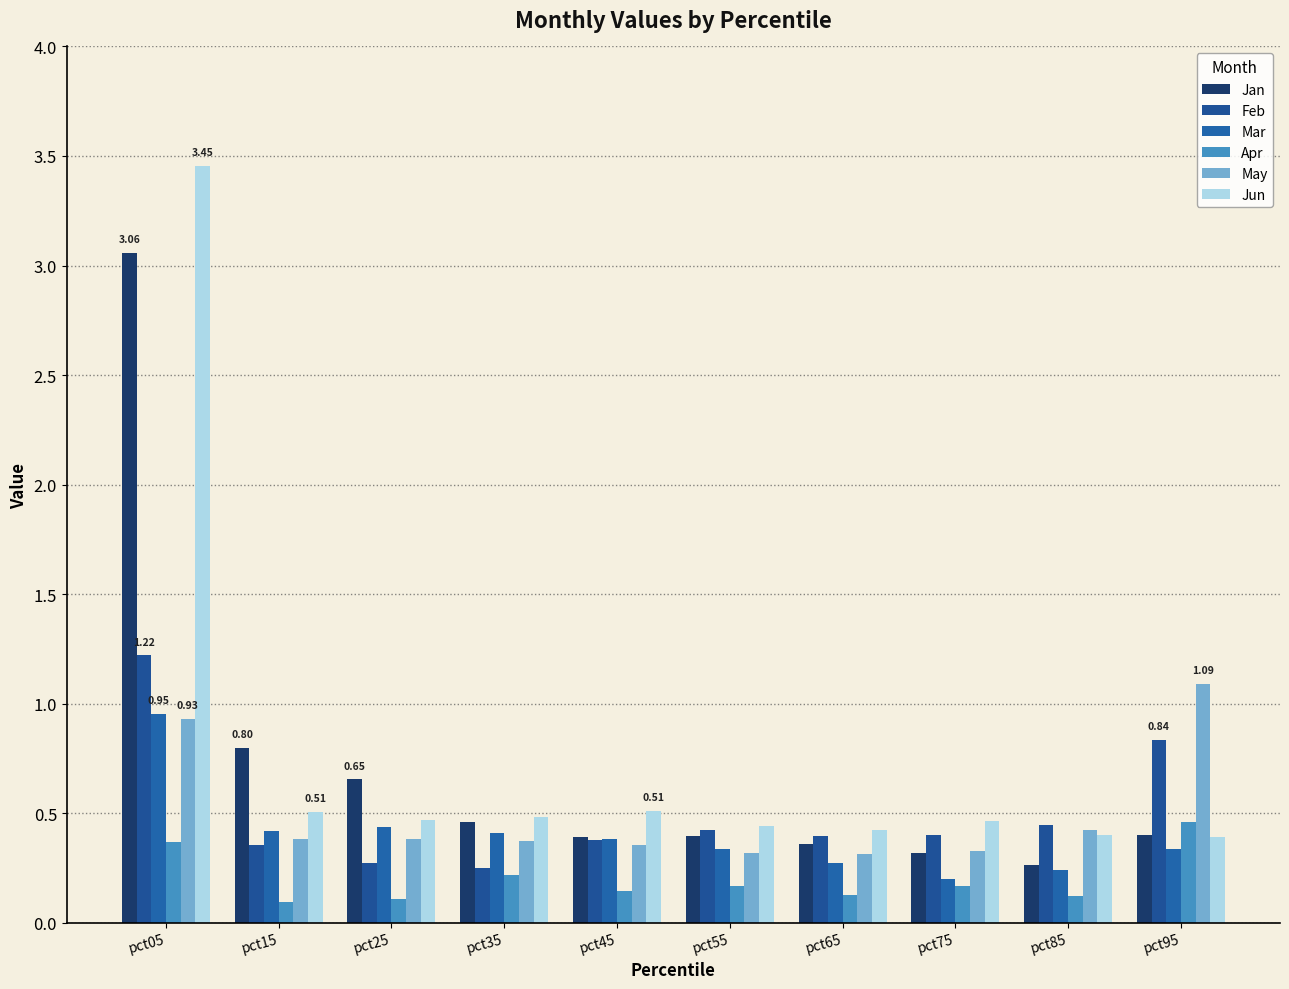

Which series has the largest total across all categories?

Jun